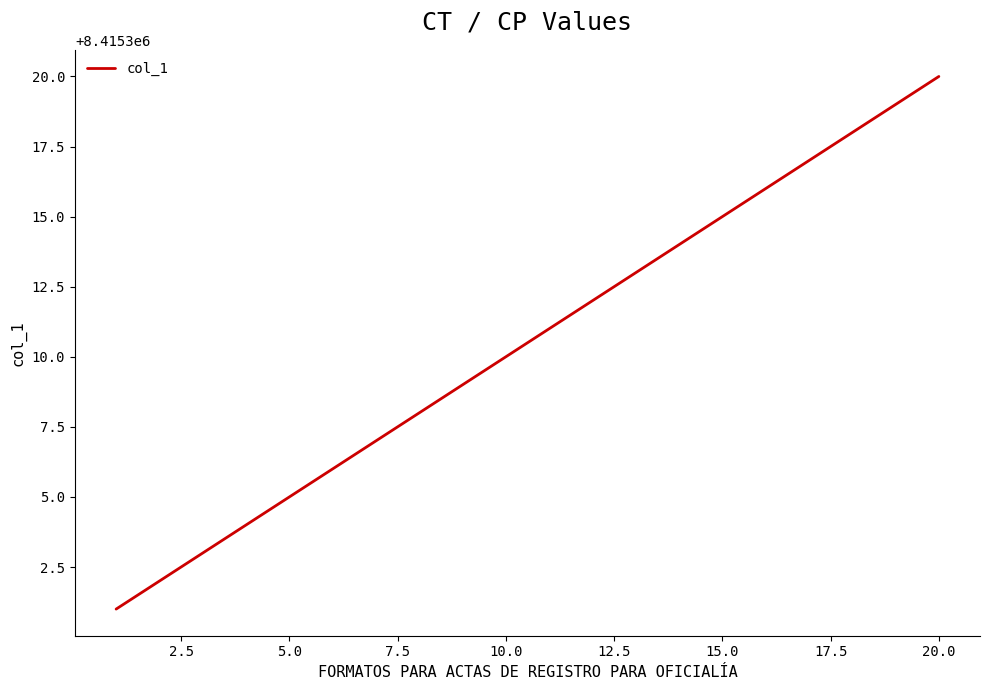

Reading right to left, extract all data points from this chart.

8415320	8415319	8415318	8415317	8415316	8415315	8415314	8415313	8415312	8415311	8415310	8415309	8415308	8415307	8415306	8415305	8415304	8415303	8415302	8415301